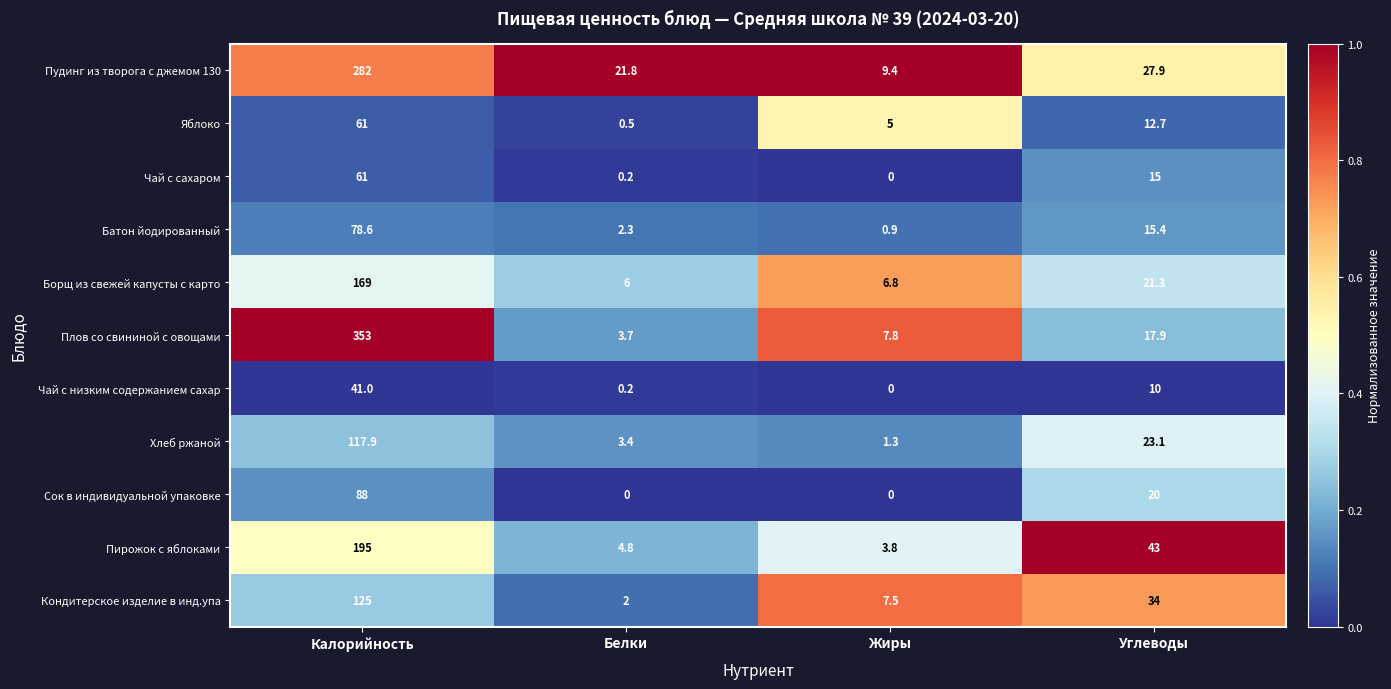

What value does the Пирожок с яблоками series have at Калорийность?

195.0